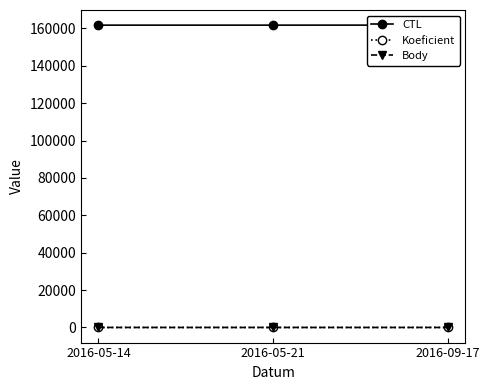

What is the label of the 2nd point from the left?

2016-05-21